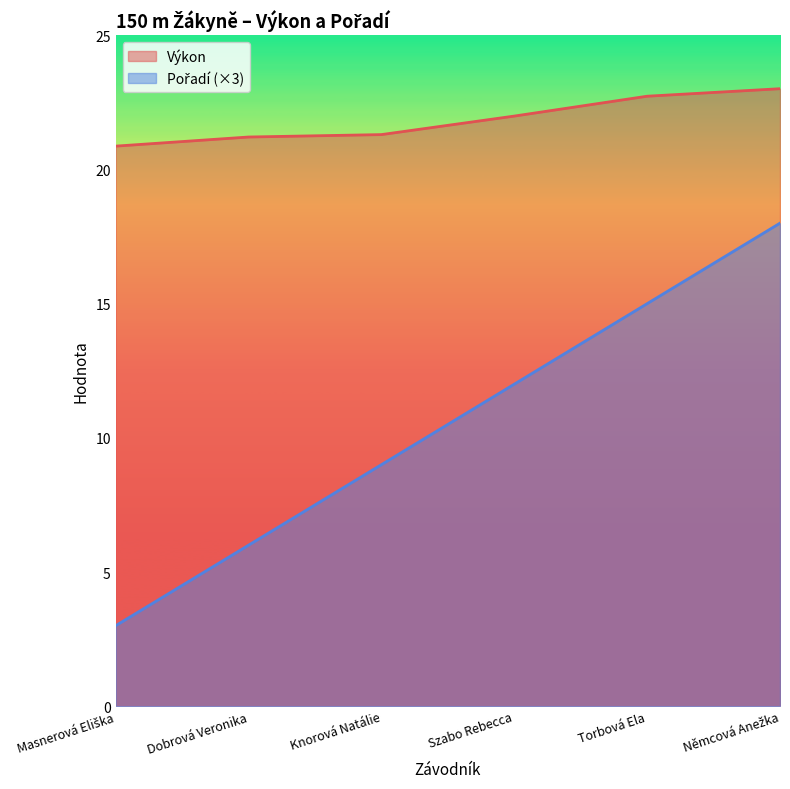

True or false: Výkon and Pořadí cross at least once.

False